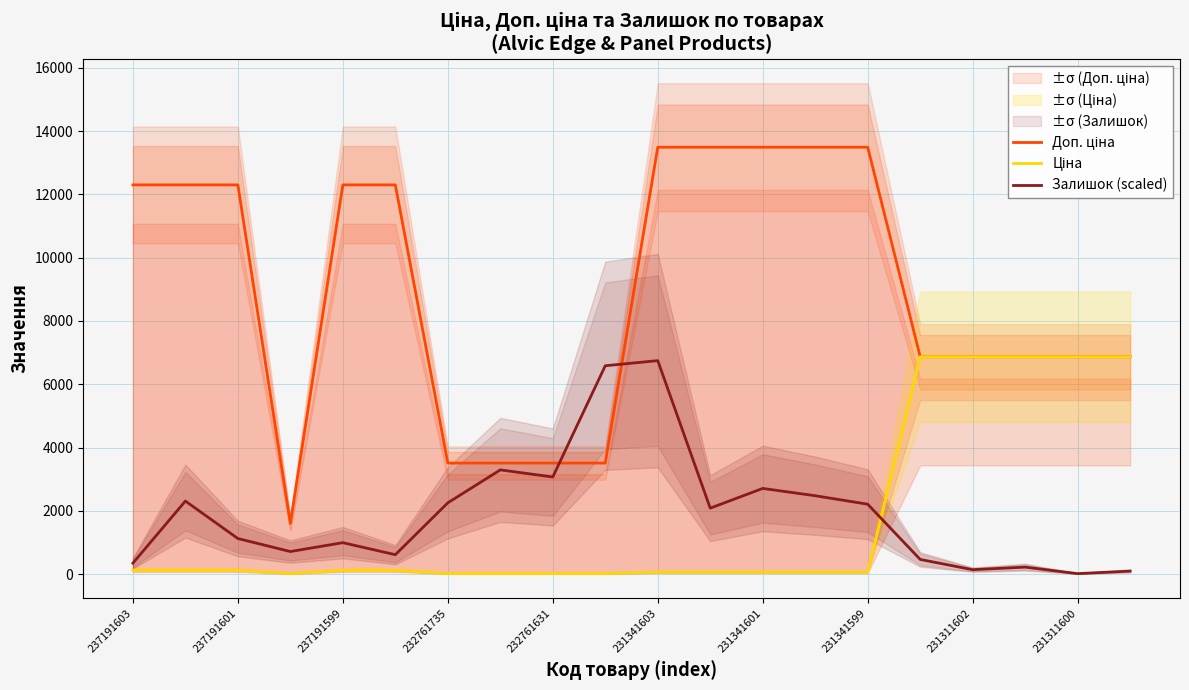

Is it true that Залишок (scaled) equals 1943.6 at 237191601?

False